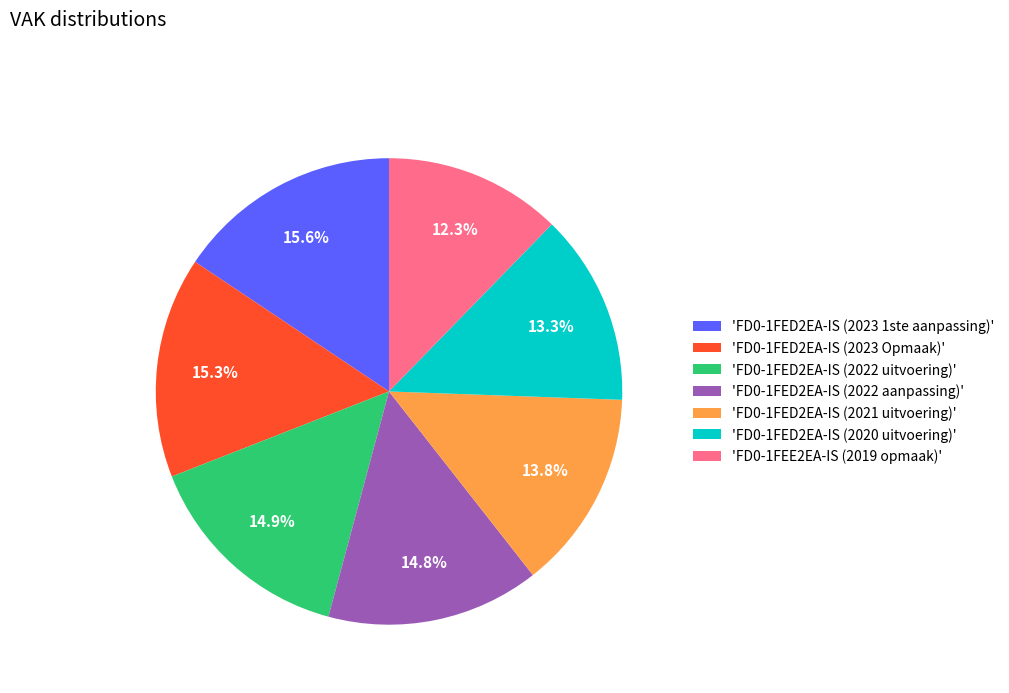

Does any single category account for the majority?

No